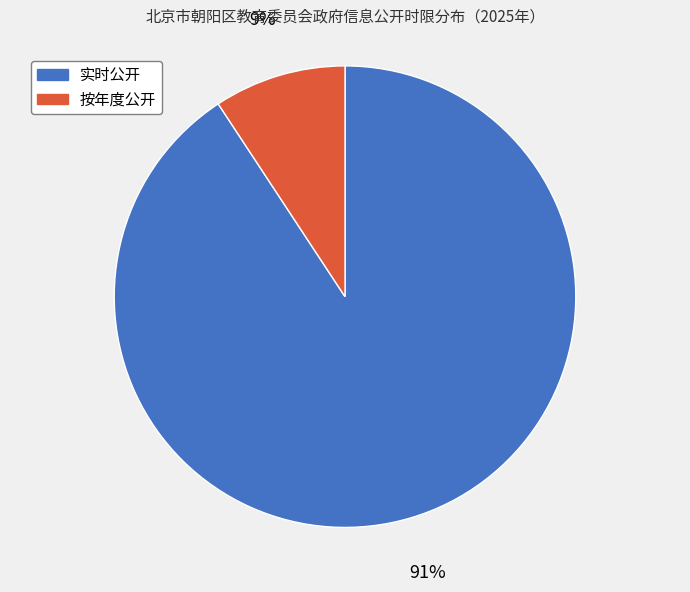

Which slice represents more than half of the pie?

实时公开